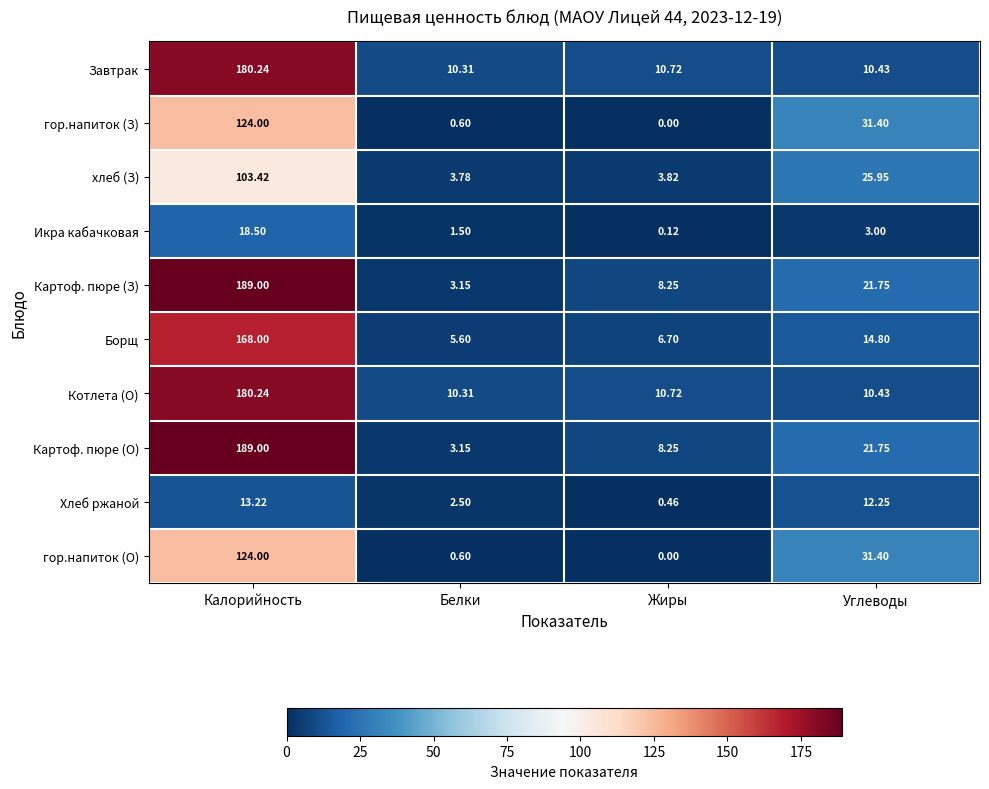

At which label does Картоф. пюре (З) first exceed 21?

Калорийность